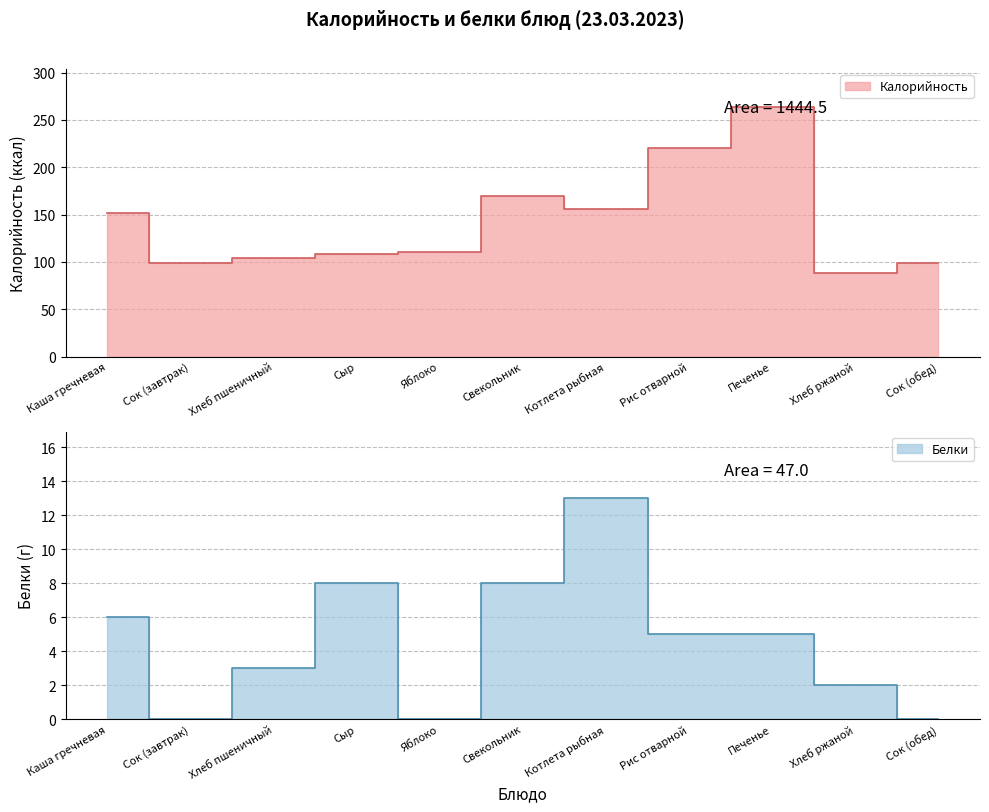

True or false: Калорийность and Белки cross at least once.

False